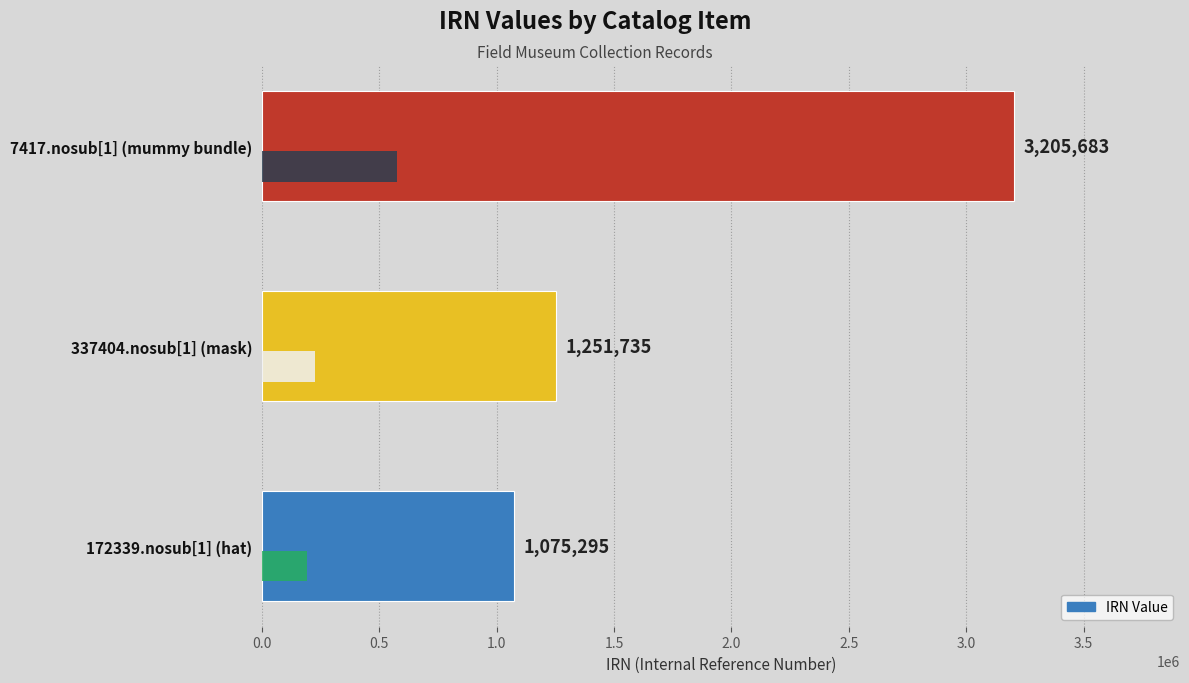

What is the difference between the maximum and minimum values?

2130388